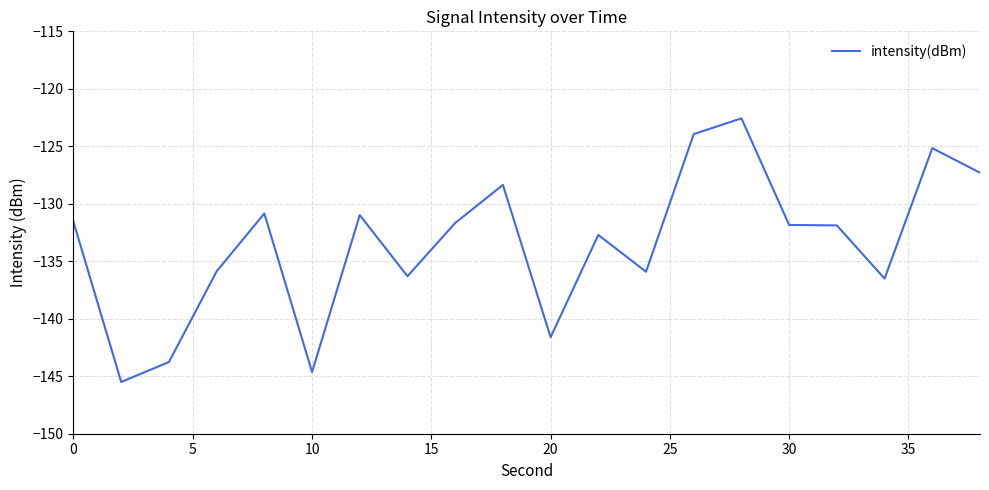

What is the maximum value shown in the chart?

-122.6